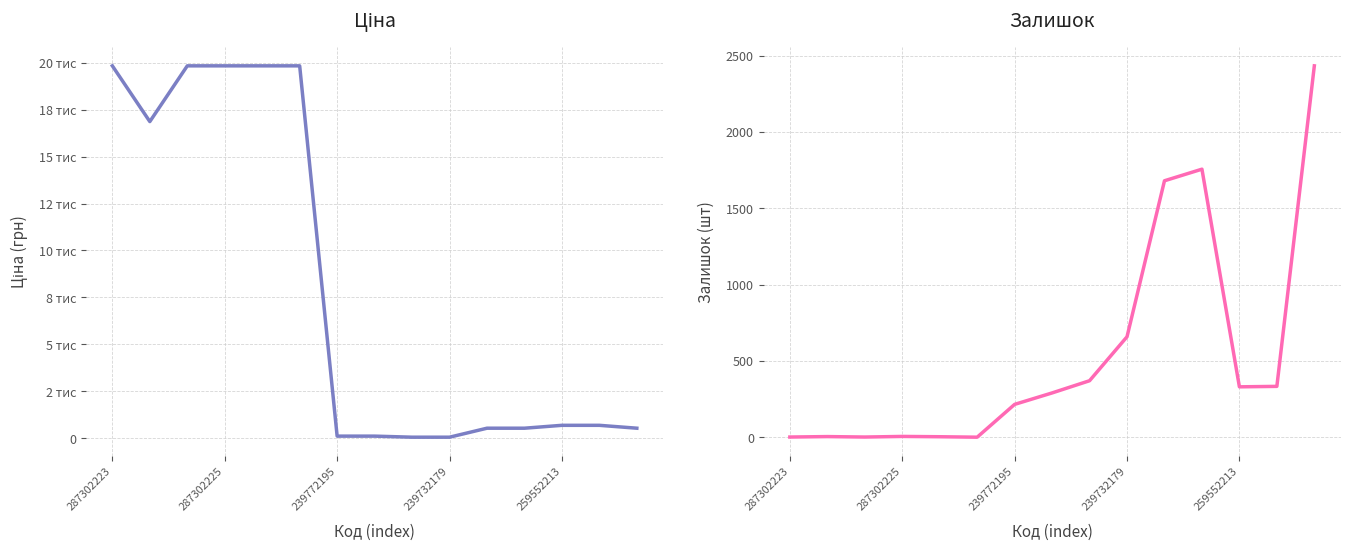

What is the maximum value for Ціна?

19831.1